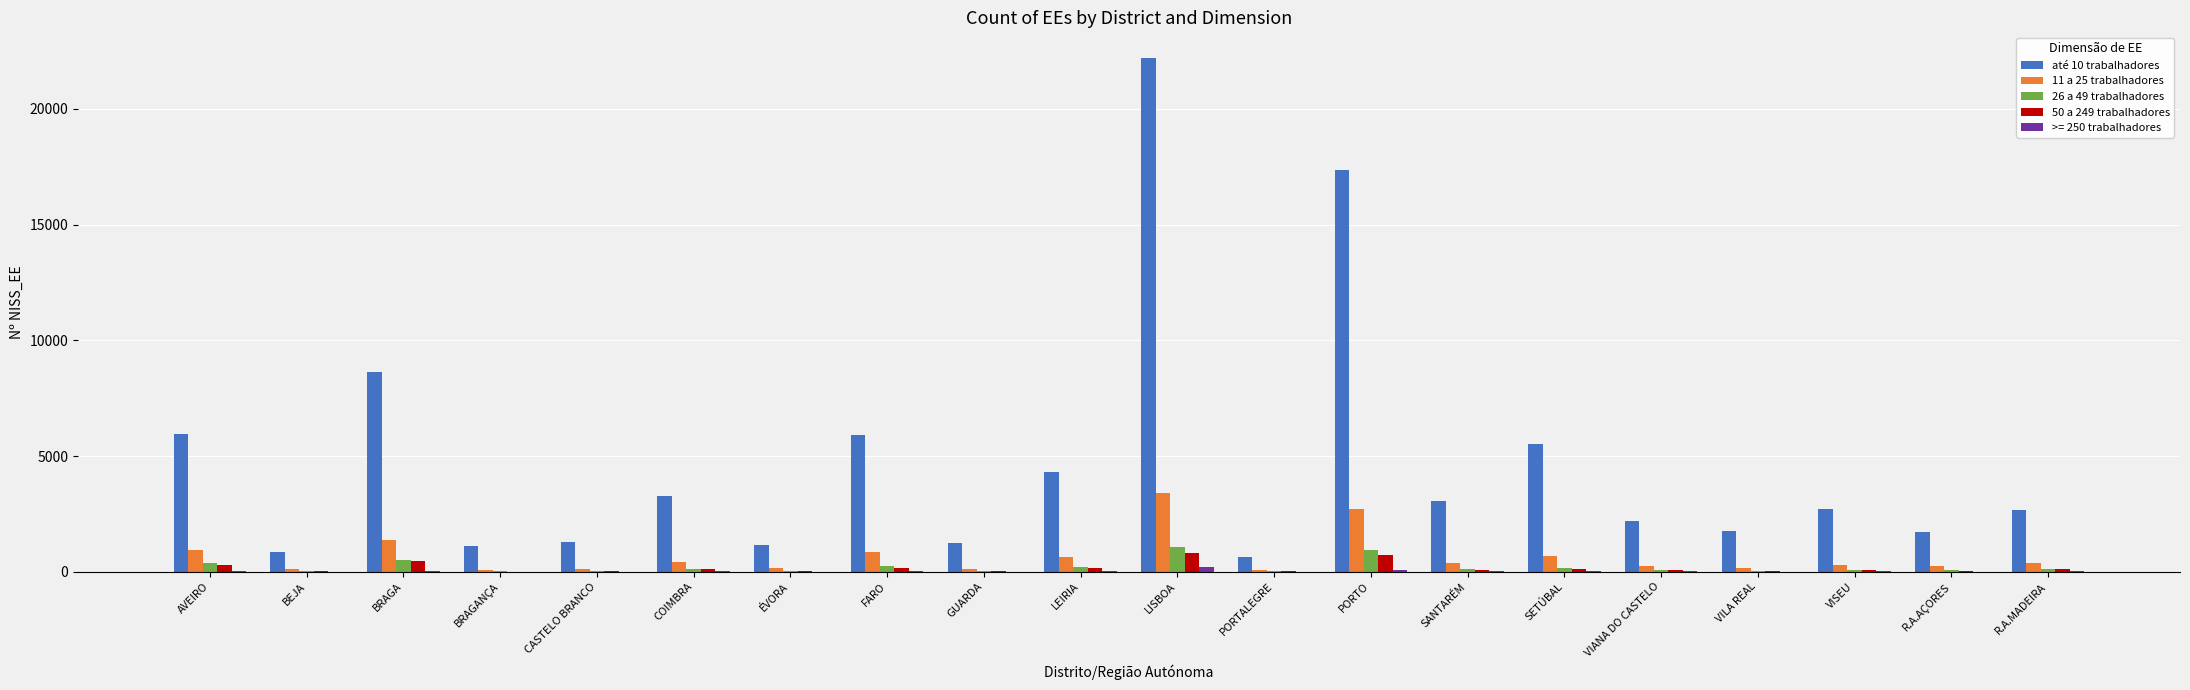

What is the maximum value shown in the chart?

22200